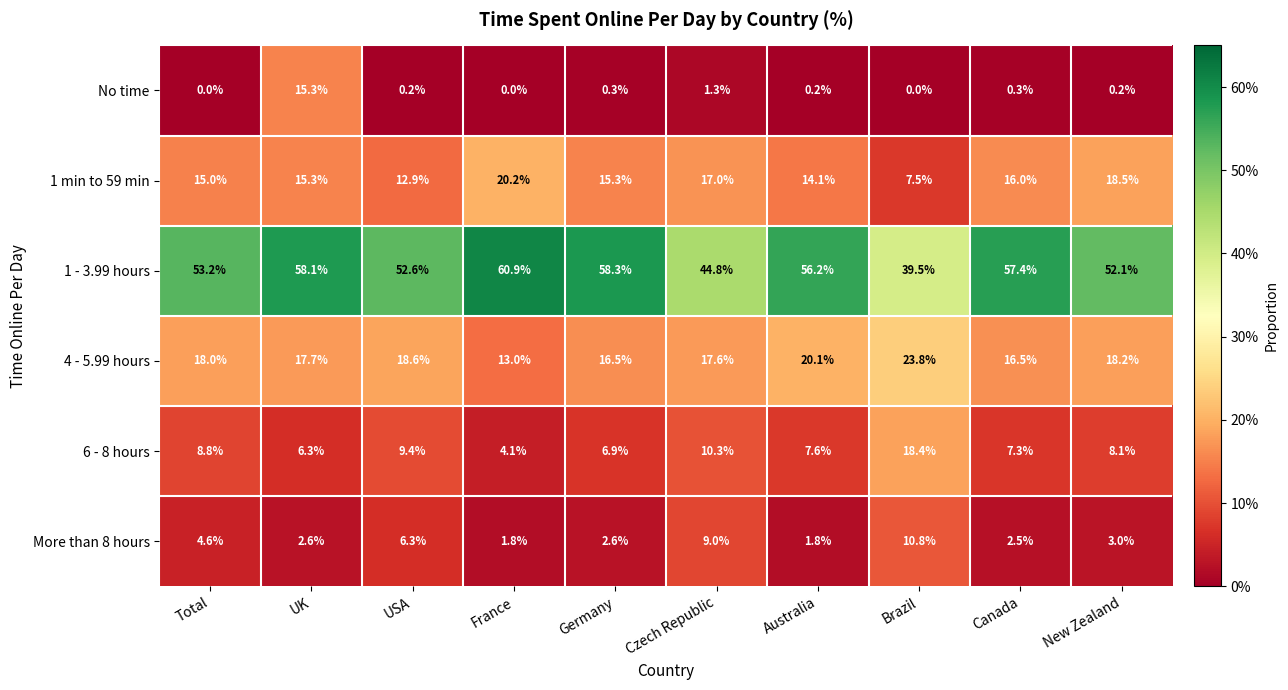

Which series changed the most between UK and USA?

No time